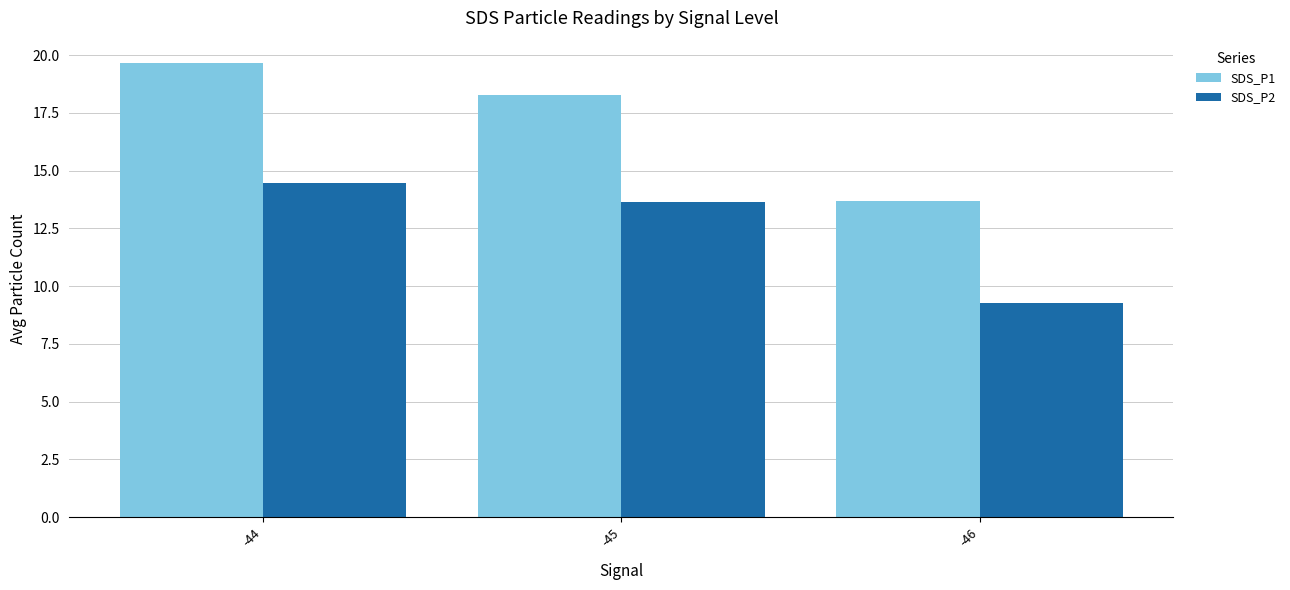

Which category has the highest value in the SDS_P1 series?

-44